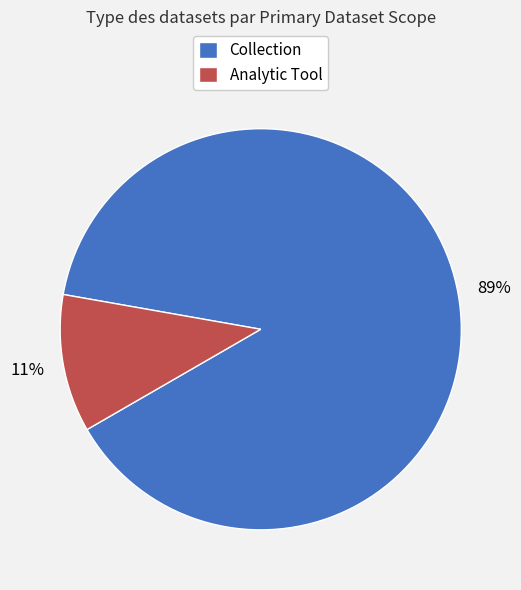

Which has a higher value, Collection or Analytic Tool?

Collection